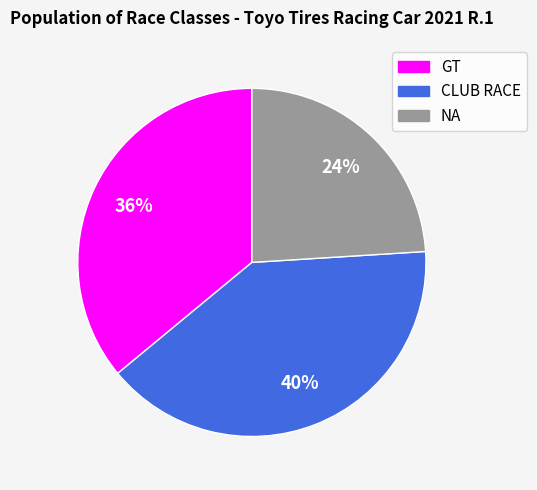

Is the sum of CLUB RACE and NA greater than half?

Yes